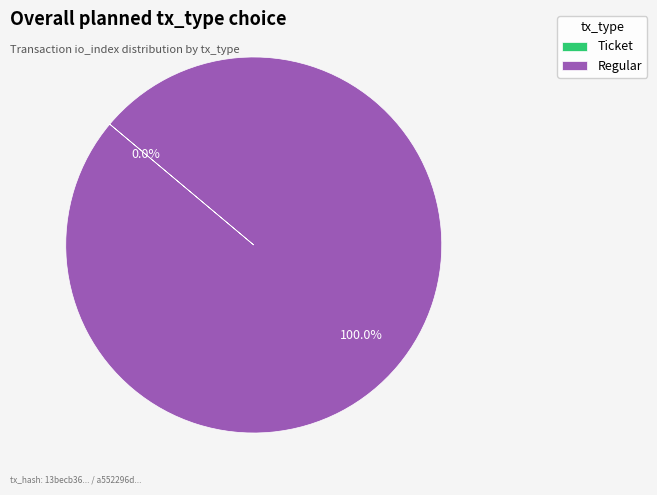

Which slice is the smallest?

Ticket